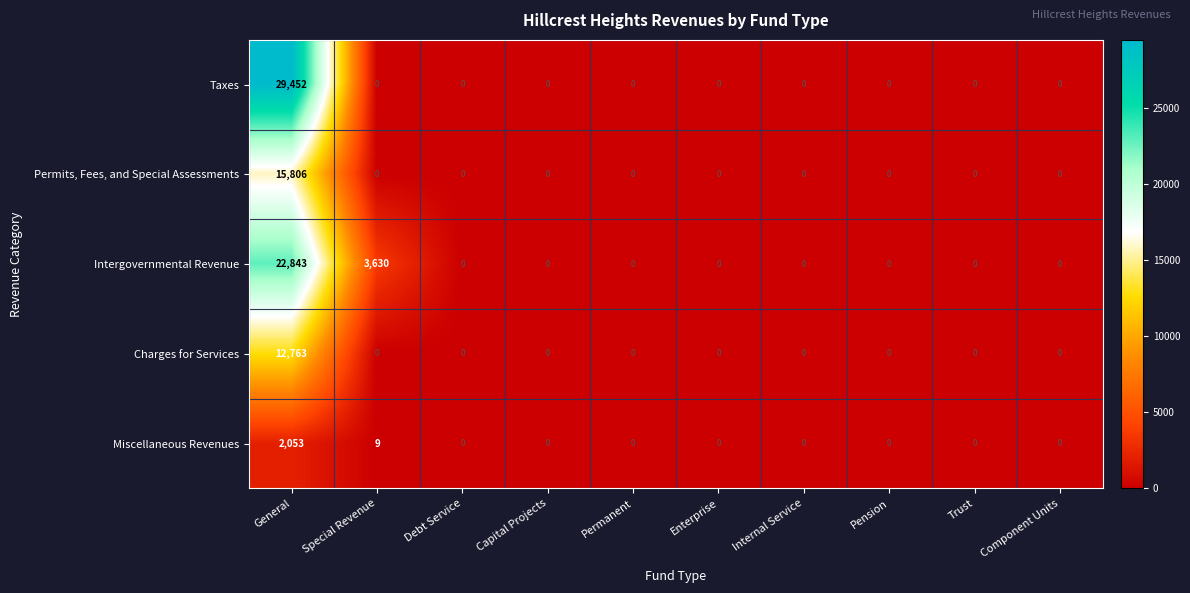

What value does the Taxes series have at General?

29452